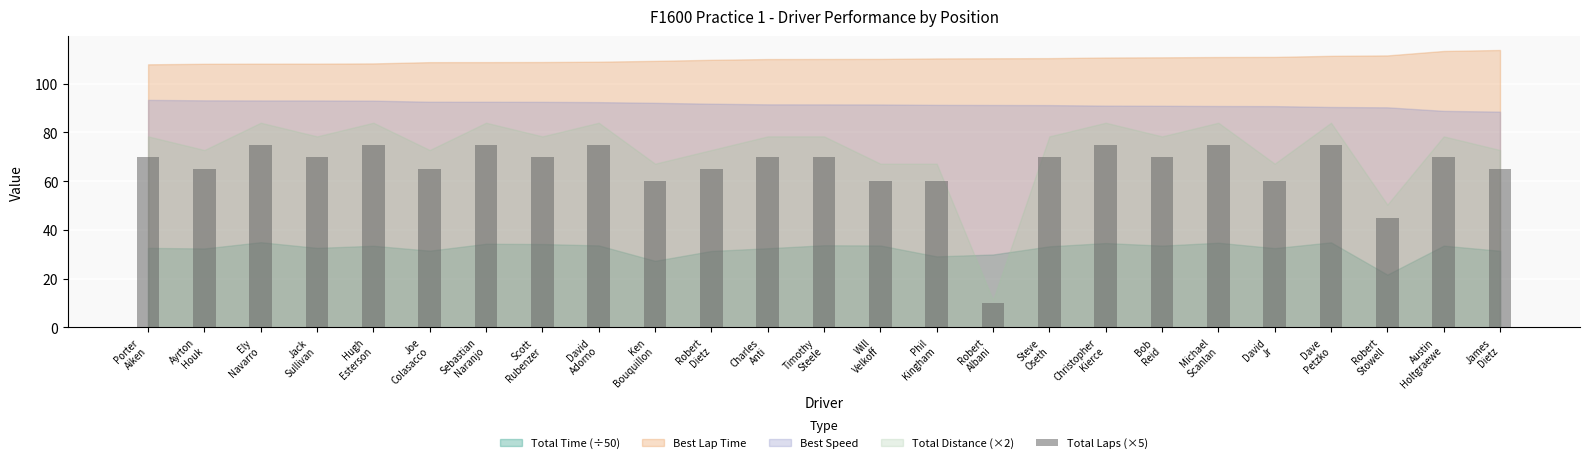

What value does the data have at Jack
Sullivan, to the nearest 10?

70